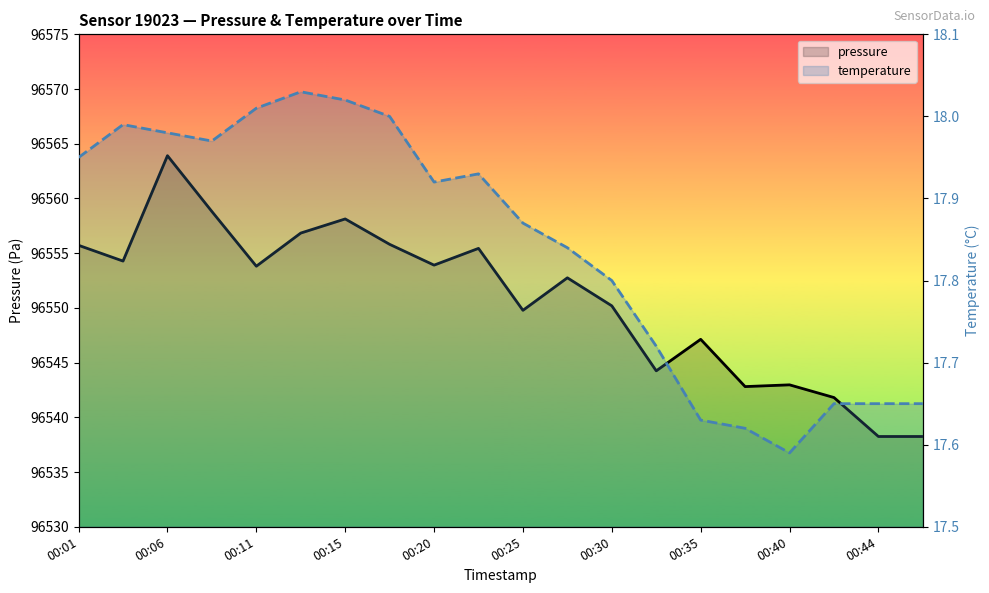

What is the difference between the second highest and second lowest values in the temperature series?

0.4